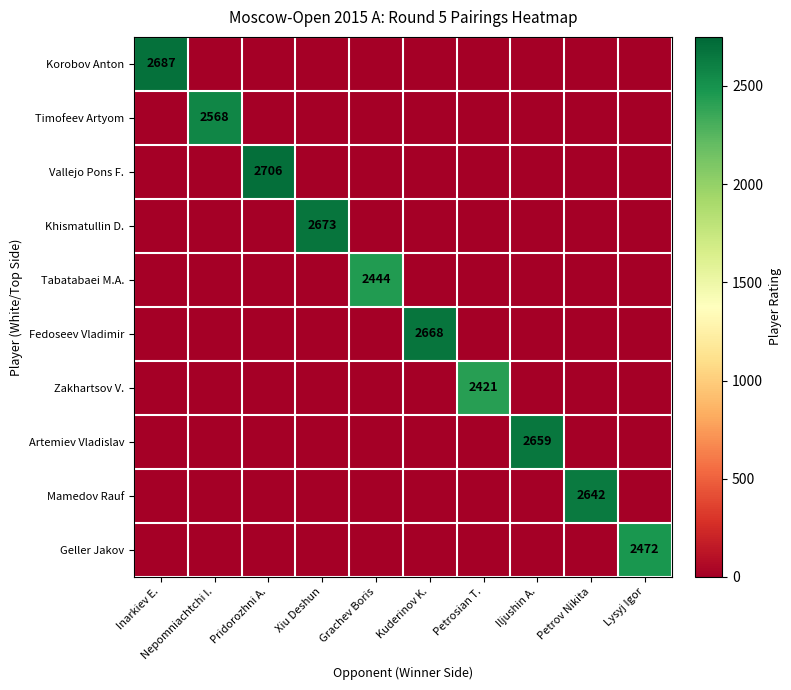

True or false: Vallejo Pons F. has a value of 2706 at Pridorozhni A..

True